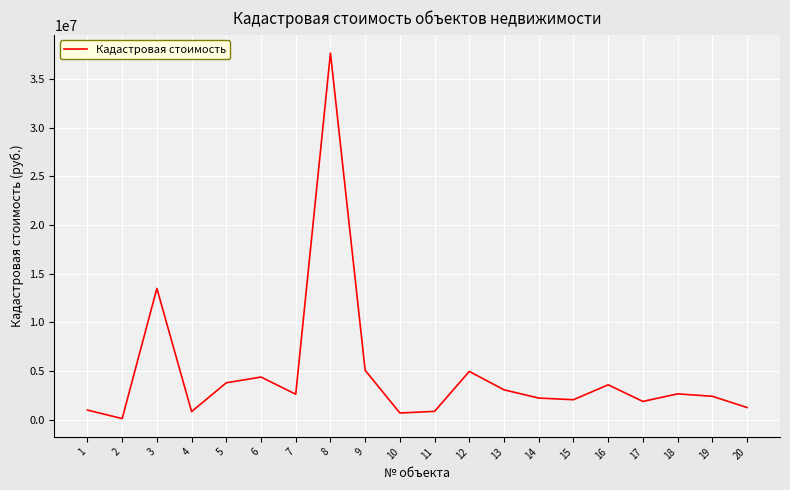

What is the difference between the second highest and second lowest values?

12795989.2